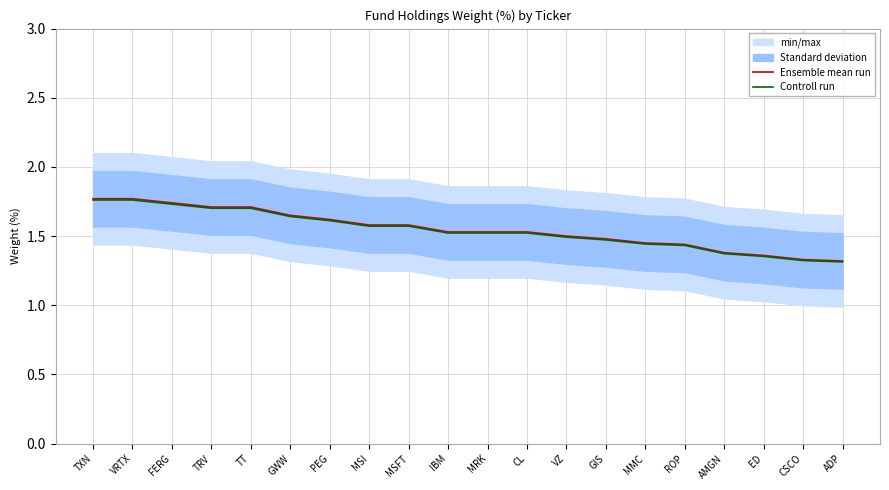

Reading left to right, list all the values displayed in this chart.

Ensemble mean run: TXN=1.8	VRTX=1.8	FERG=1.7	TRV=1.7	TT=1.7	GWW=1.6	PEG=1.6	MSI=1.6	MSFT=1.6	IBM=1.5	MRK=1.5	CL=1.5	VZ=1.5	GIS=1.5	MMC=1.4	ROP=1.4	AMGN=1.4	ED=1.4	CSCO=1.3	ADP=1.3
Controll run: TXN=1.8	VRTX=1.8	FERG=1.7	TRV=1.7	TT=1.7	GWW=1.6	PEG=1.6	MSI=1.6	MSFT=1.6	IBM=1.5	MRK=1.5	CL=1.5	VZ=1.5	GIS=1.5	MMC=1.4	ROP=1.4	AMGN=1.4	ED=1.4	CSCO=1.3	ADP=1.3